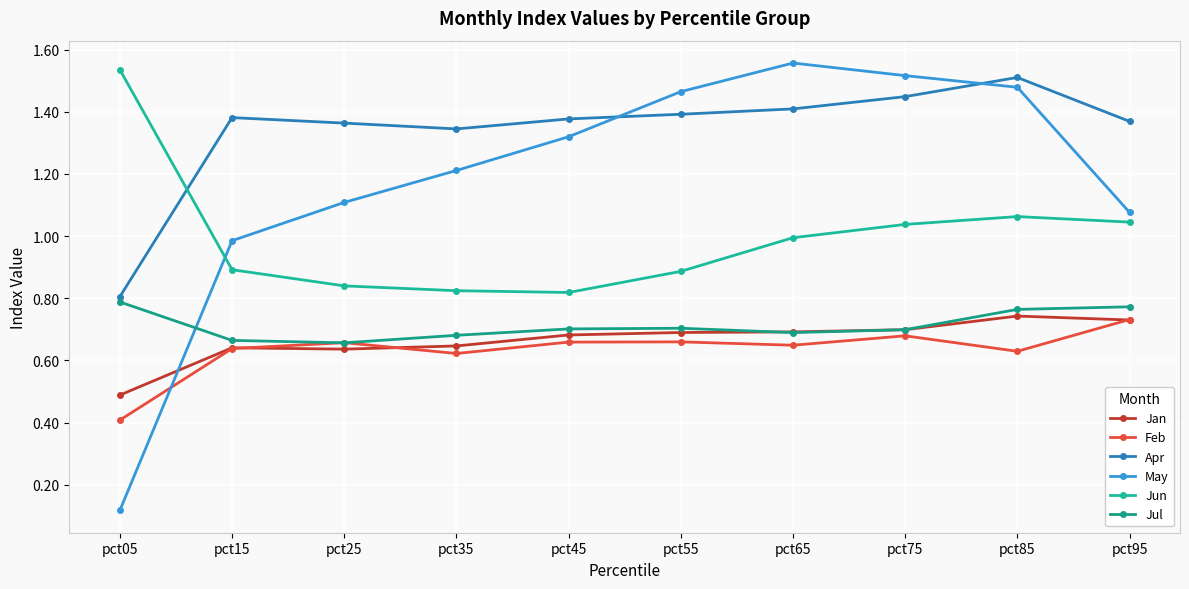

The value of Jul at pct25 is 0.4. True or false?

False